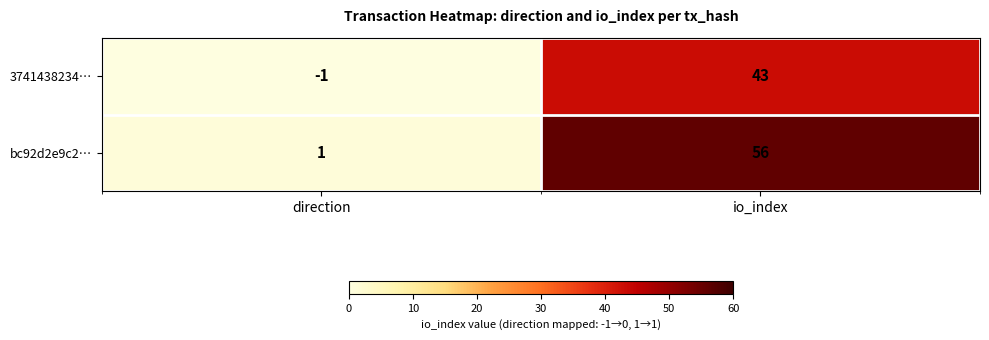

What is the average value of the 3741438234… series?

21